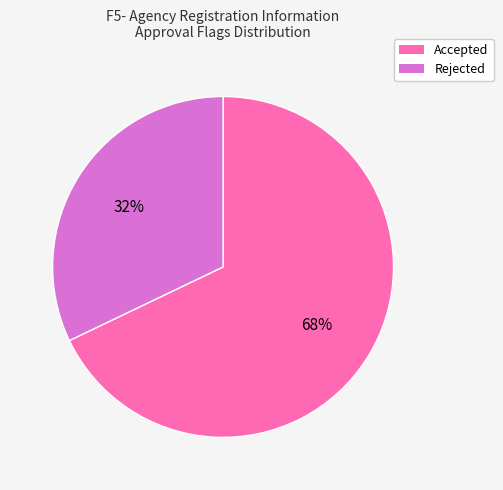

Which category has the smallest portion of the pie?

Rejected